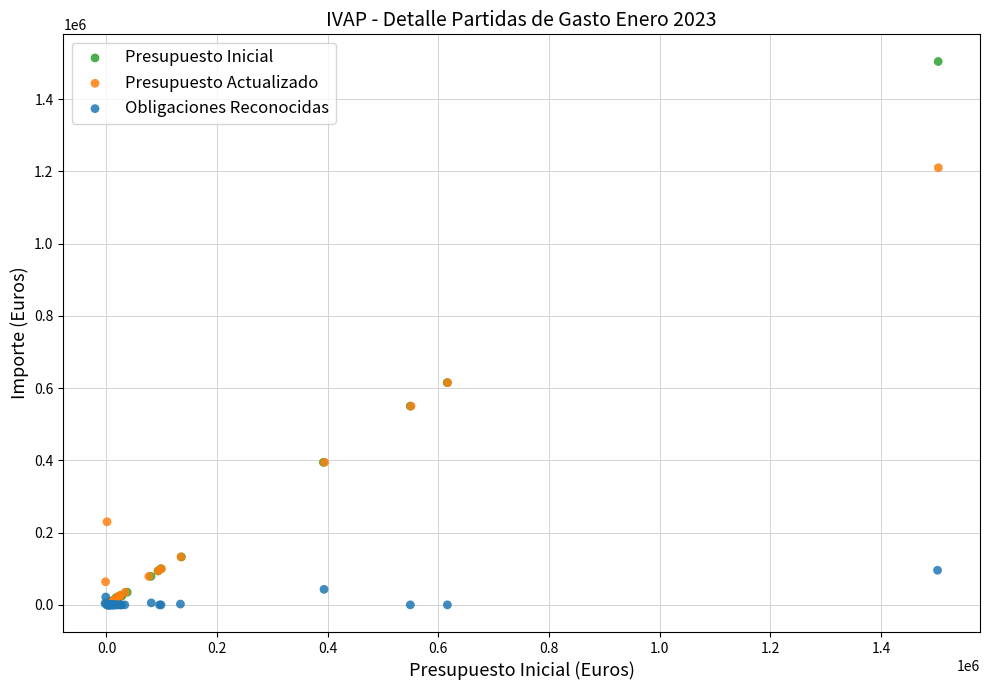

Which series has the widest spread of Y values?

Presupuesto Inicial